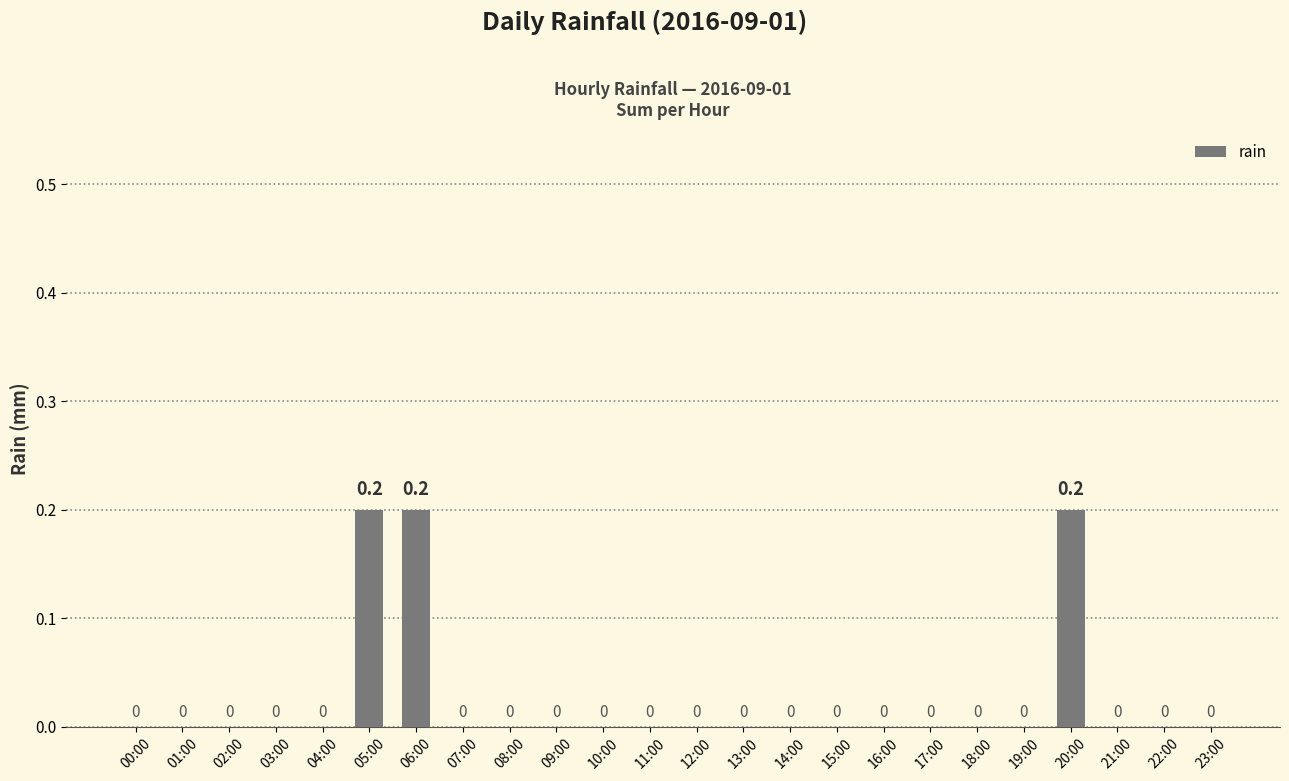

Are the bars horizontal?

No